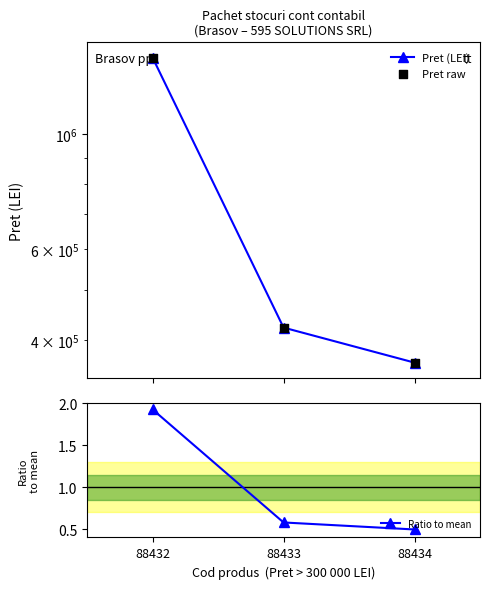

Which series has the largest total across all categories?

Pret (LEI)